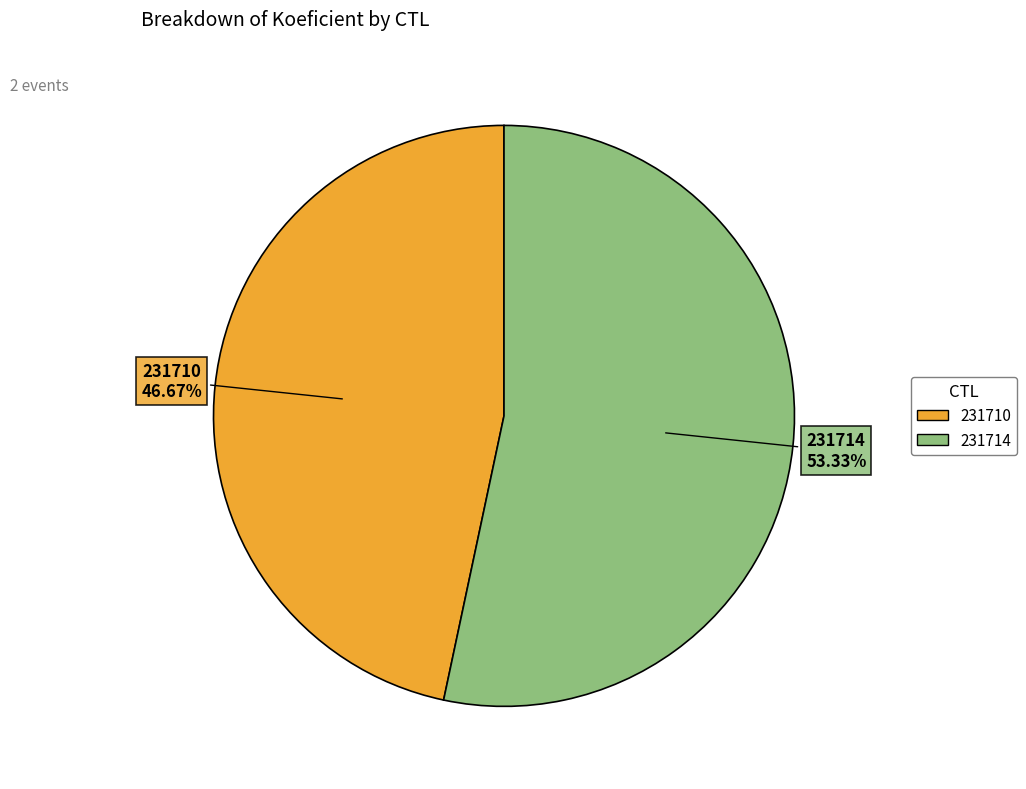

Is it true that 231710 is 47% of the pie?

True